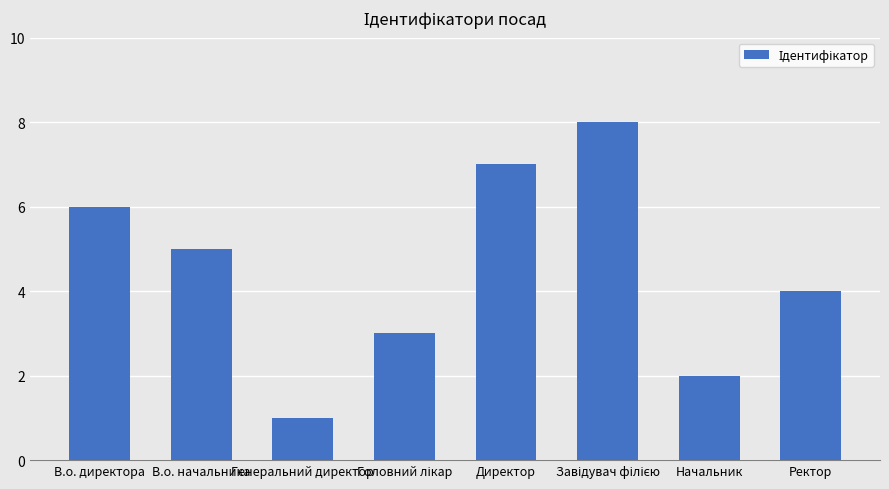

What is the approximate value at В.о. начальника?

5